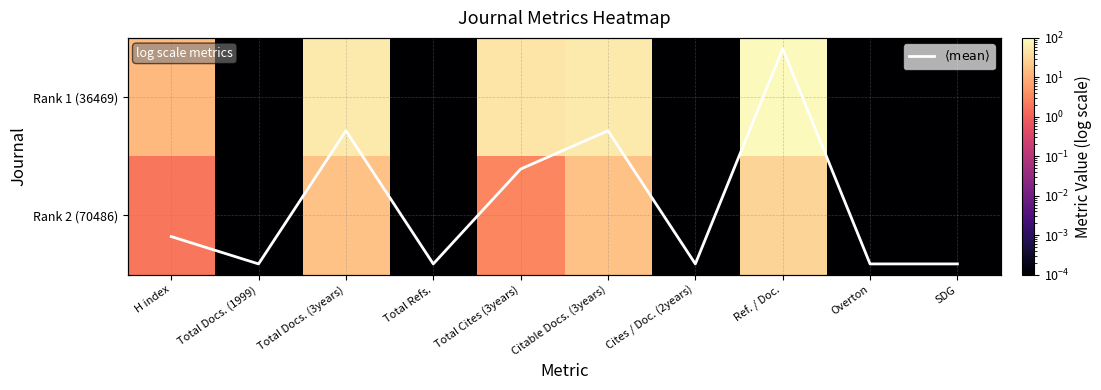

What is the sum of all Rank 1 (36469) values?

263.0